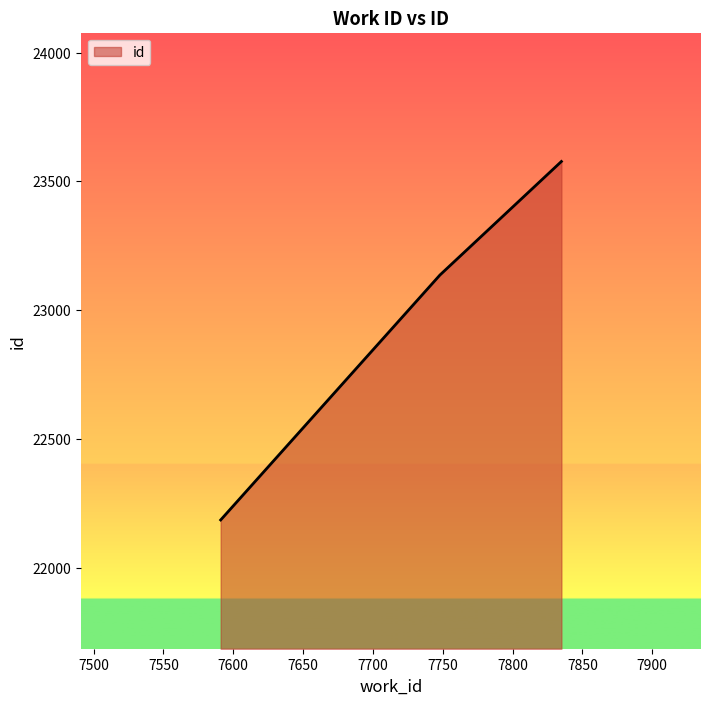

What is the minimum value shown in the chart?

22185